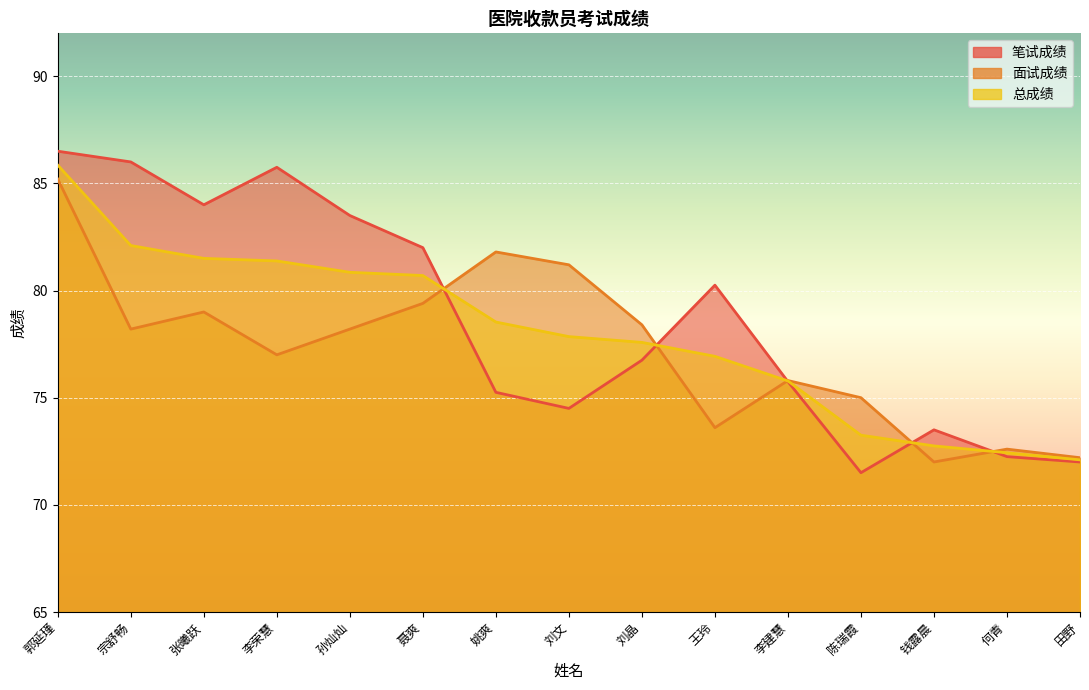

Reading right to left, list all the values displayed in this chart.

笔试成绩: 72.0	72.2	73.5	71.5	75.8	80.2	76.8	74.5	75.2	82.0	83.5	85.8	84.0	86.0	86.5
面试成绩: 72.2	72.6	72.0	75.0	75.8	73.6	78.4	81.2	81.8	79.4	78.2	77.0	79.0	78.2	85.2
总成绩: 72.1	72.4	72.8	73.2	75.8	76.9	77.6	77.8	78.5	80.7	80.8	81.4	81.5	82.1	85.8